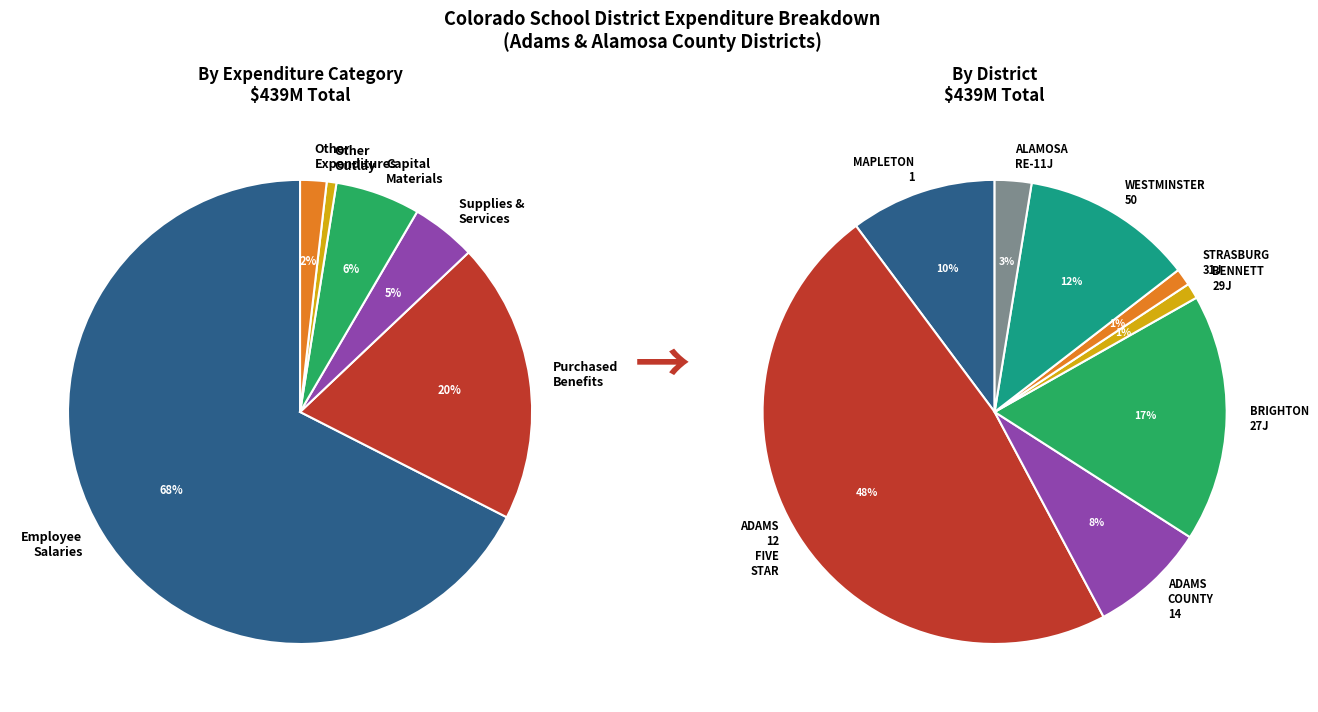

Do BRIGHTON 27J and WESTMINSTER 50 together represent more than half of the pie?

No